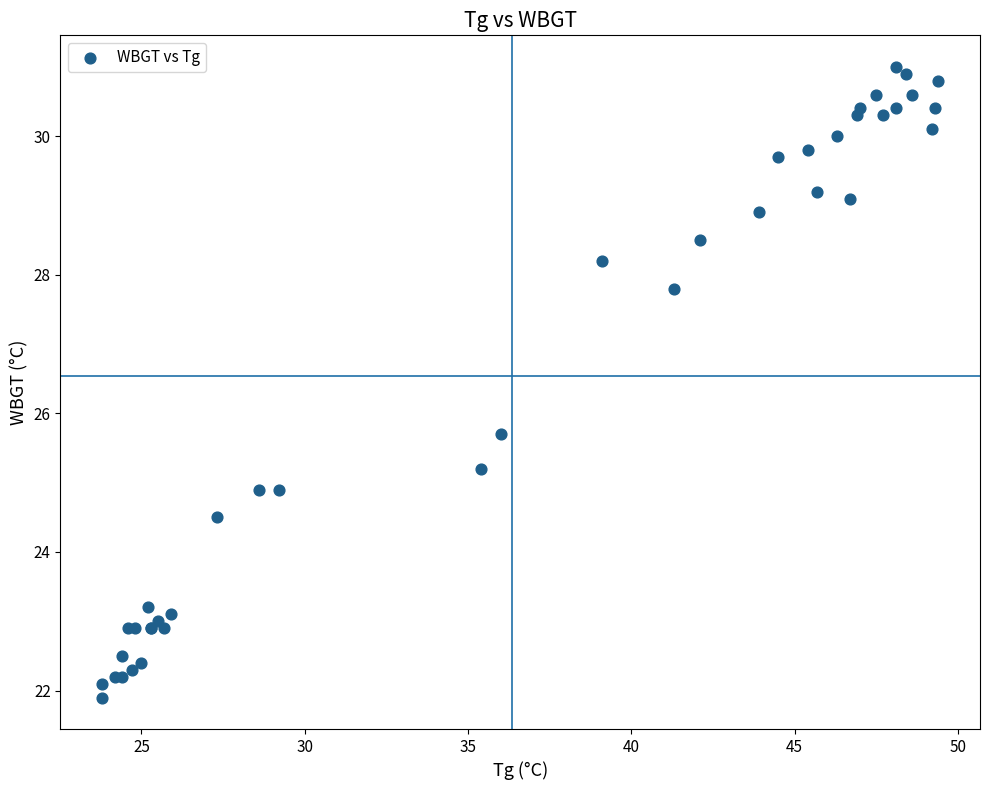

What Y value in the scatter plot is closest to 26?

25.7